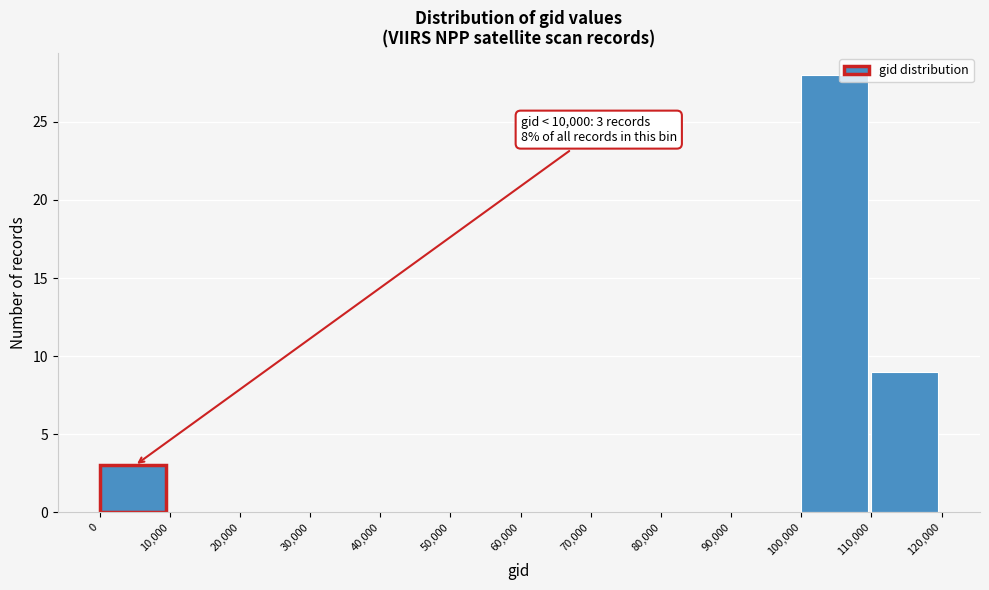

Over which range of the x-axis is the bar tallest?

100,000 to 110,000